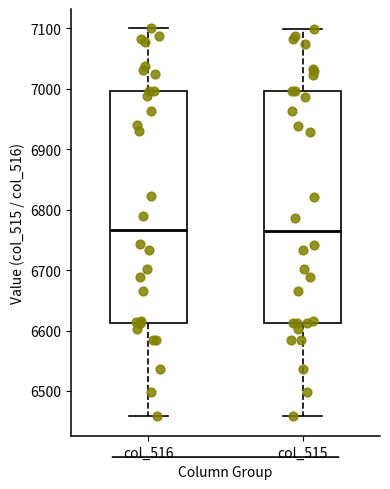

Where does the median line of the box for col_516 sit on the y-axis? The values are not printed on the chart, so give them approximately, as read against the axis.

6770